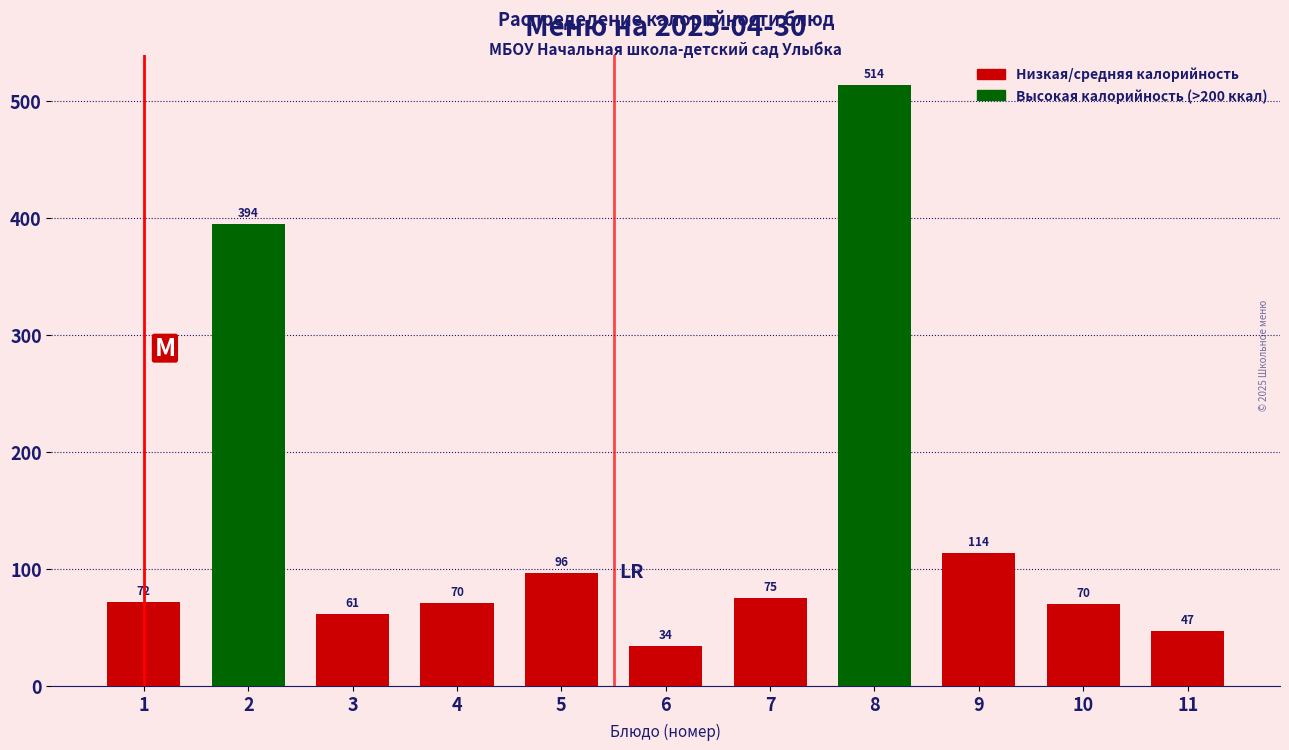

Which has a higher value, 4 or 10?

4